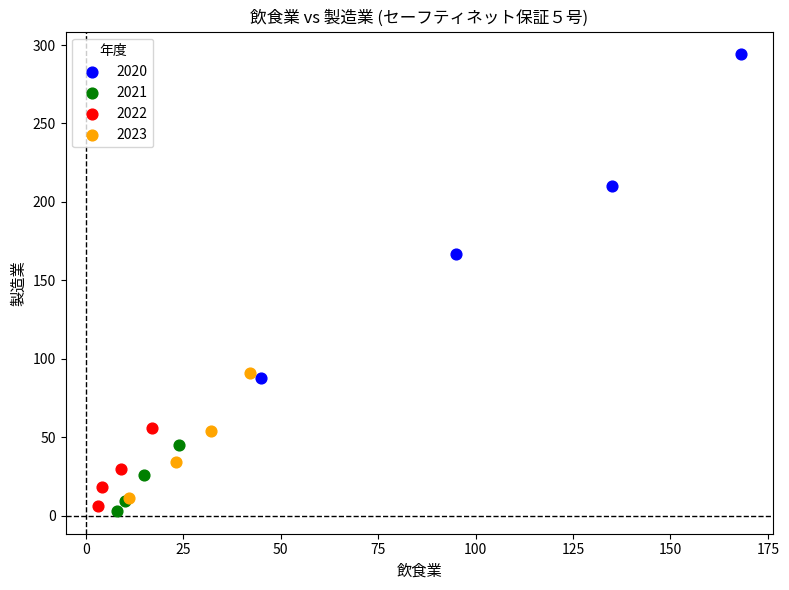

Which series has the largest Y range (max minus min)?

2020